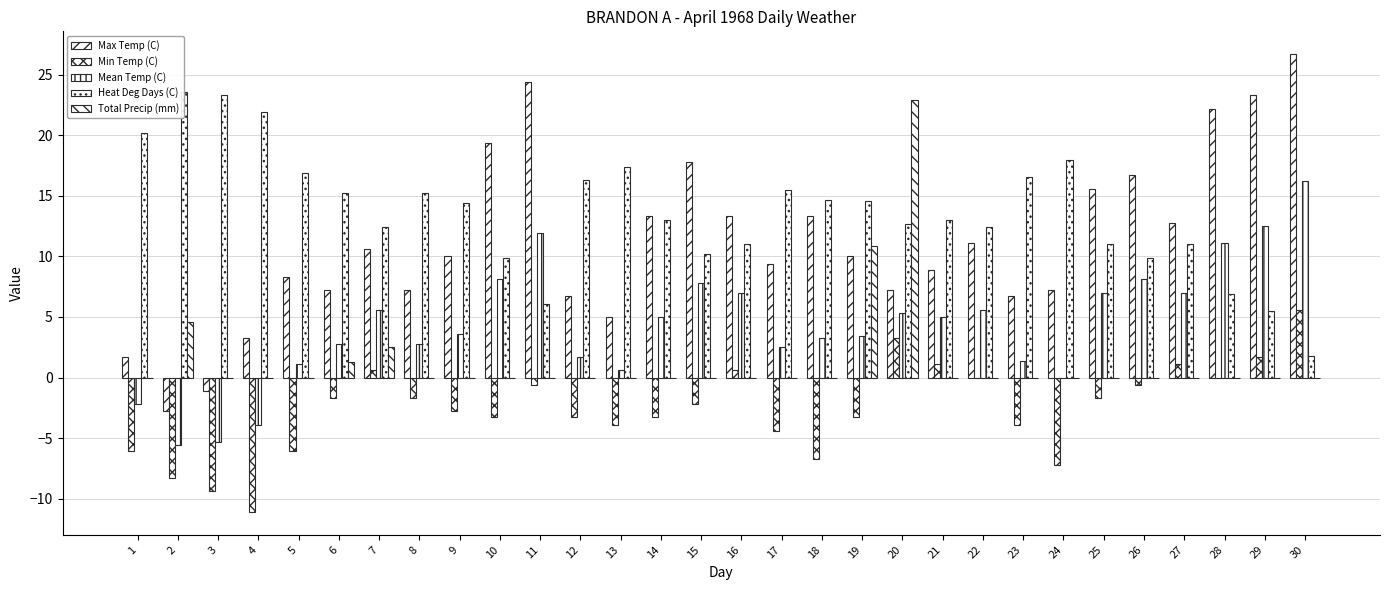

What is the value of the Heat Deg Days (C) bar at the 27th from the left?

11.0